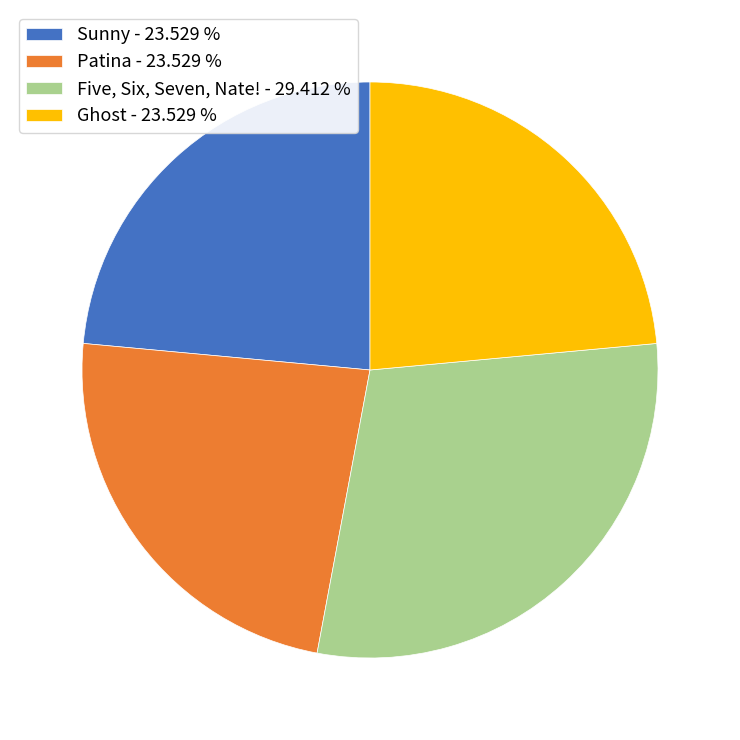

Is there any slice that represents more than half of the pie?

No